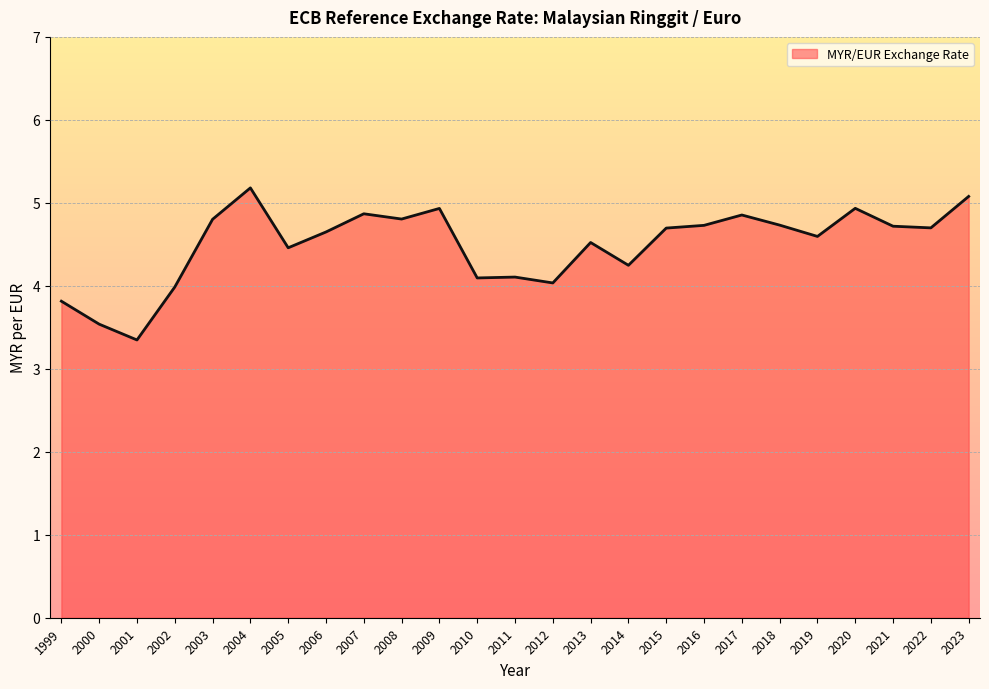

What is the ratio of the value at 2006 to the value at 2010?

1.1